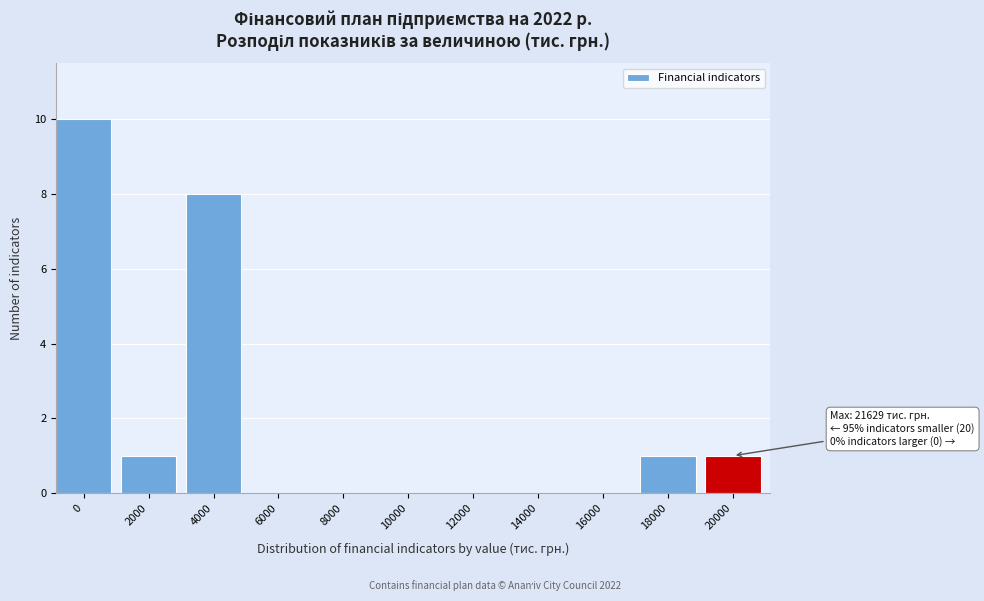

Reading right to left, transcribe all the data shown in this chart.

20000=1	18000=1	16000=0	14000=0	12000=0	10000=0	8000=0	6000=0	4000=8	2000=1	0=10